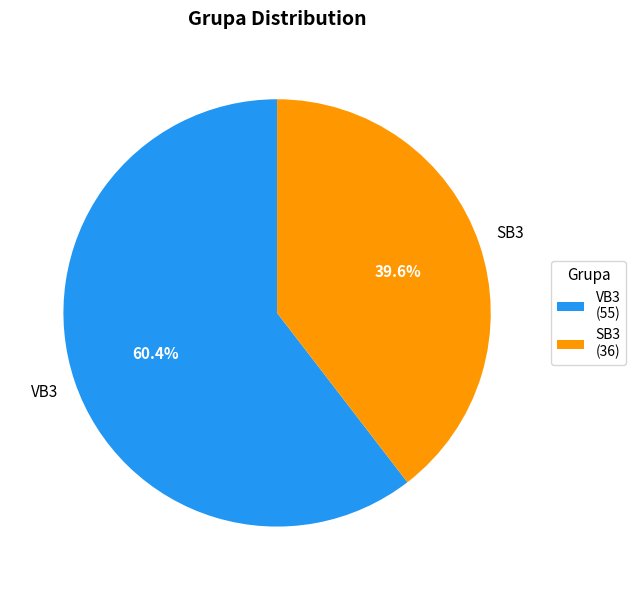

Which slice is the smallest?

SB3